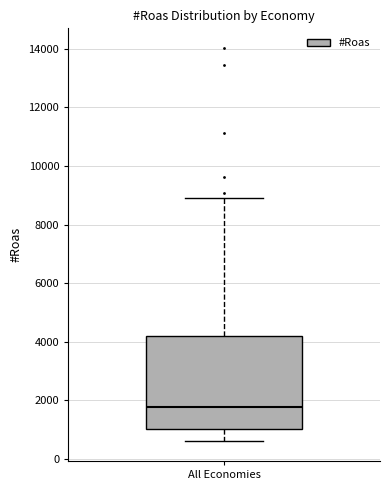

Read this box plot against the y-axis: the position of the median line, the range covered by the box, and the ends of both whiskers. The values are not printed on the chart, so give them approximately, as read against the axis.

median 1800, box 1000 to 4200, whiskers 600 to 8800